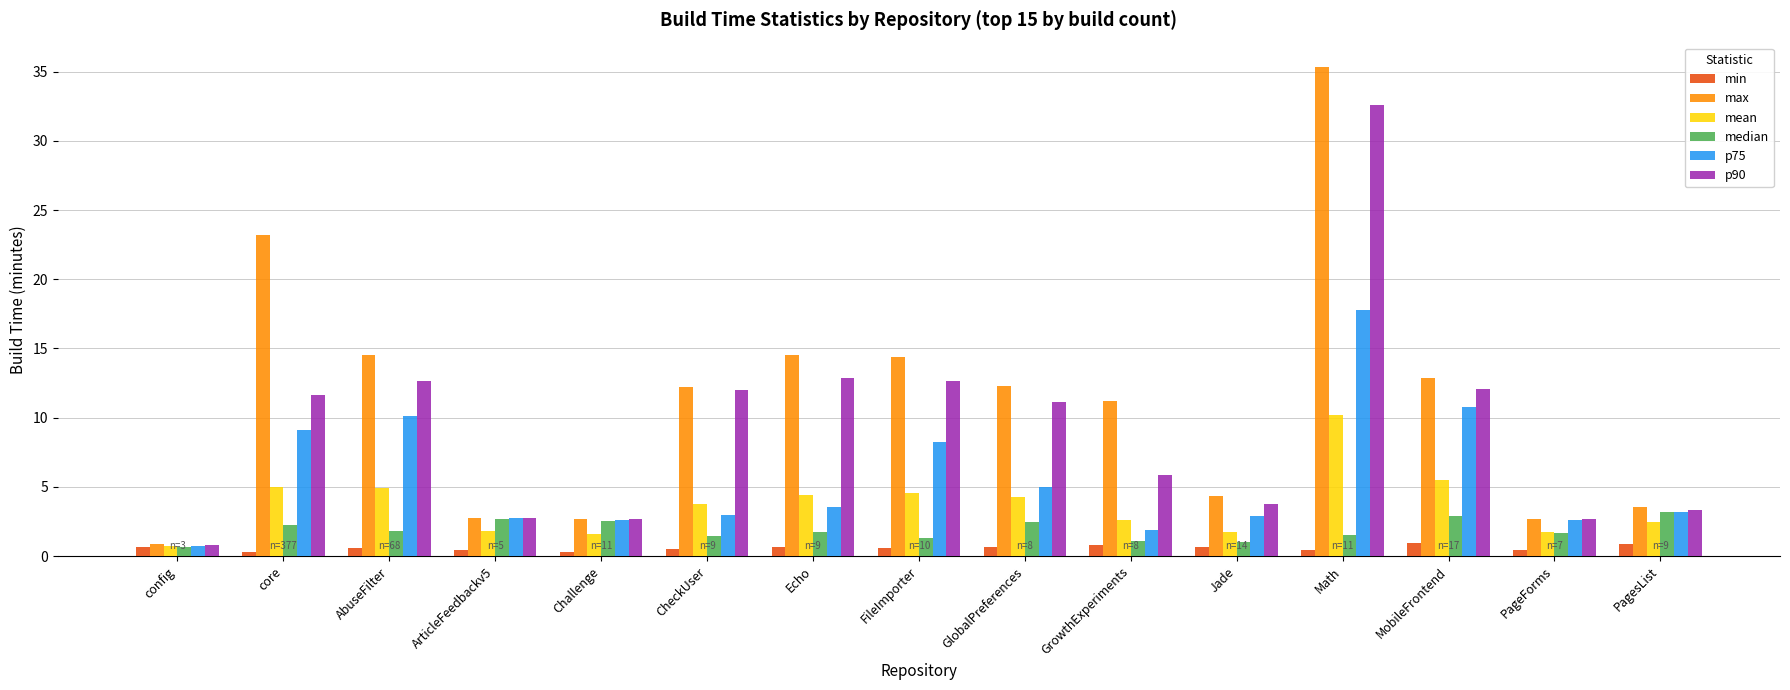

What is the smallest value displayed?

0.3